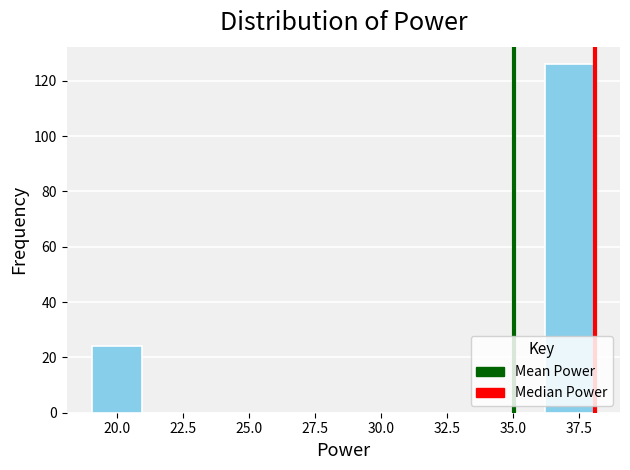

Read against the x-axis, roughly where is the centre of the tallest bar?

37.0